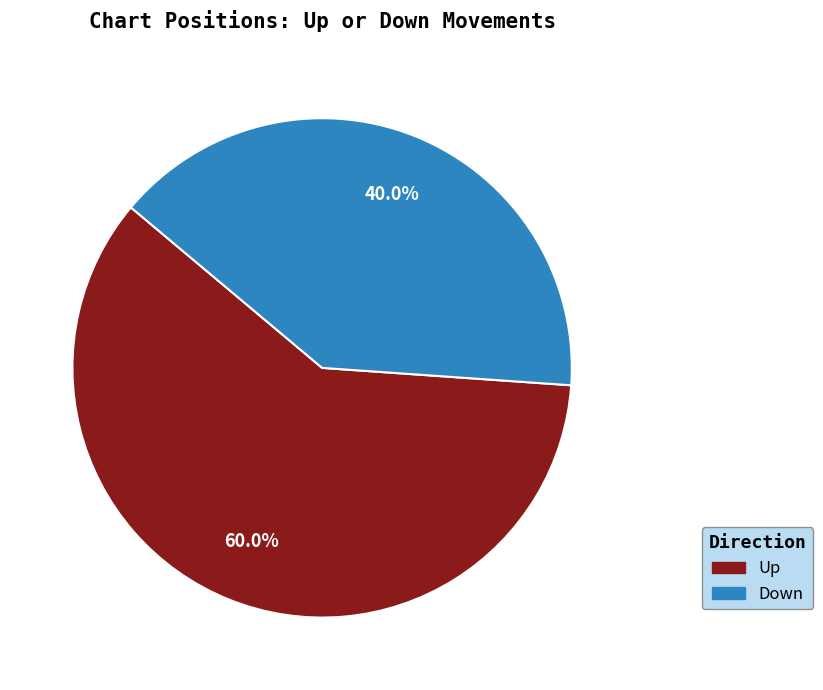

Count the number of slices in the pie.

2